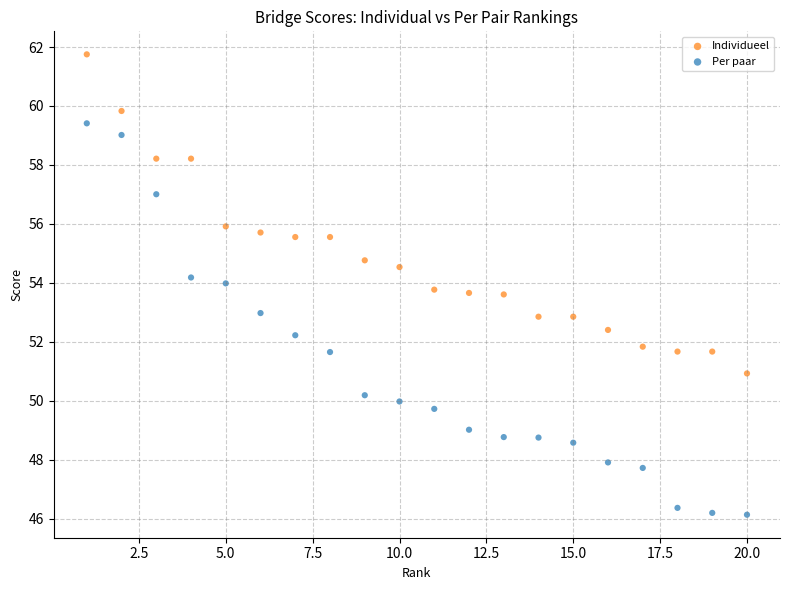

Across all data points, what is the range of Y values (max minus min)?

15.6